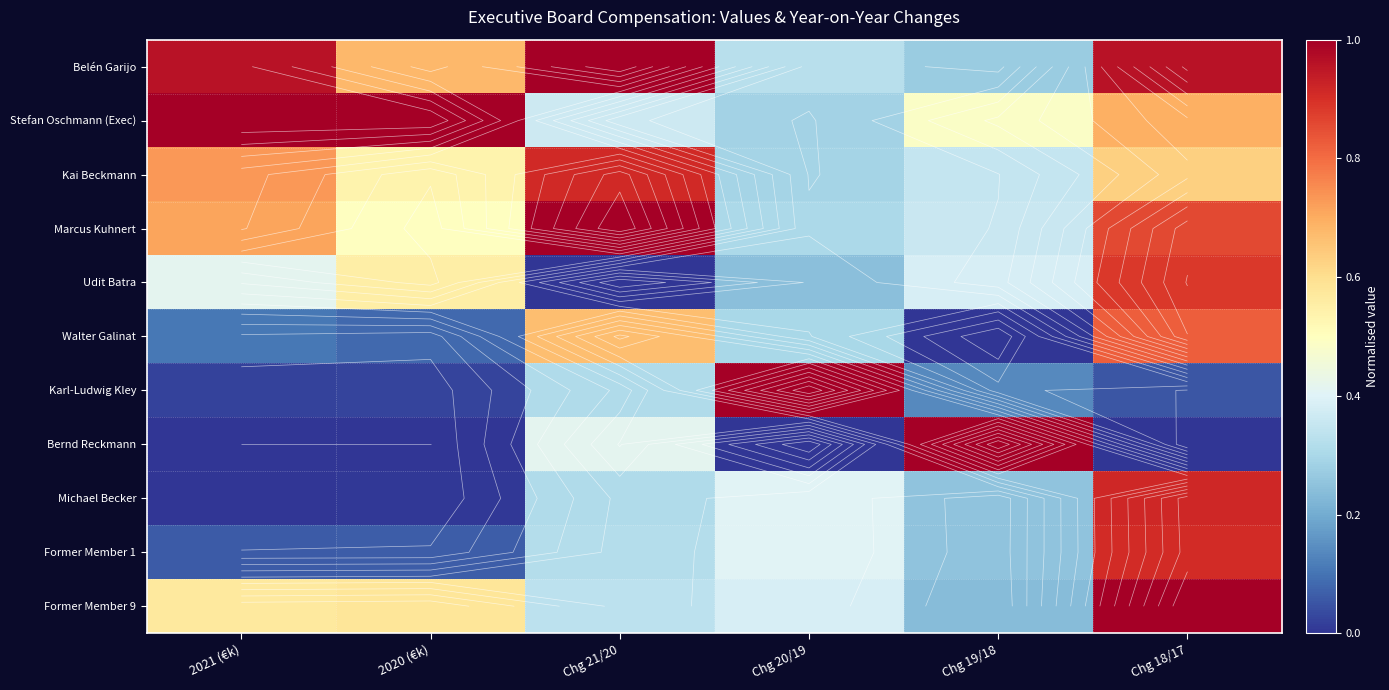

What is the average value of the Former Member 1 series?

0.3